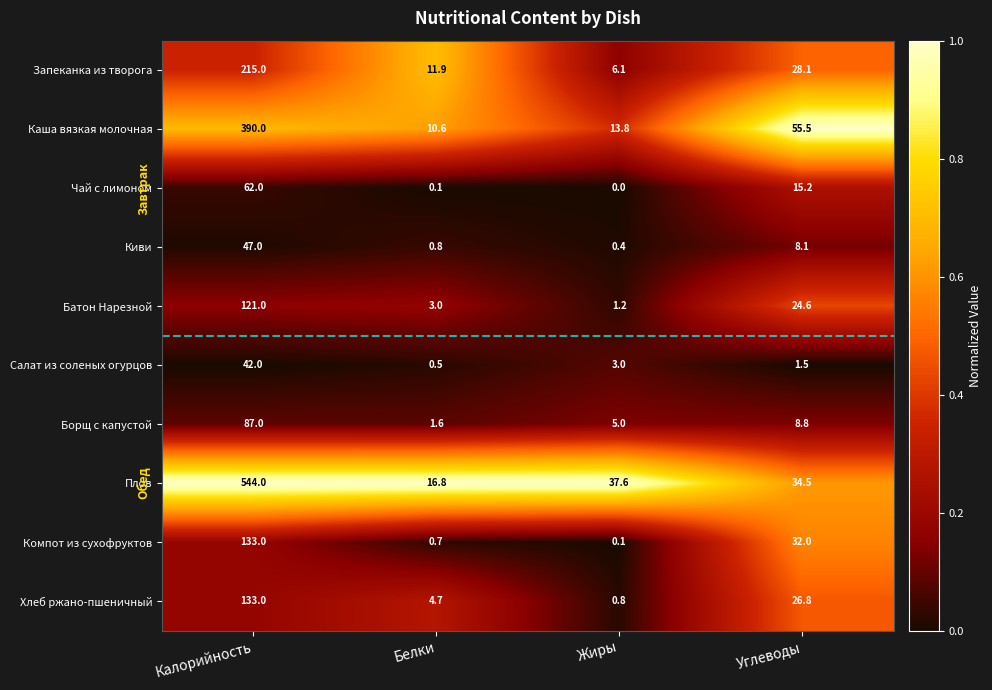

The value of Киви at Углеводы is 2.0. True or false?

False